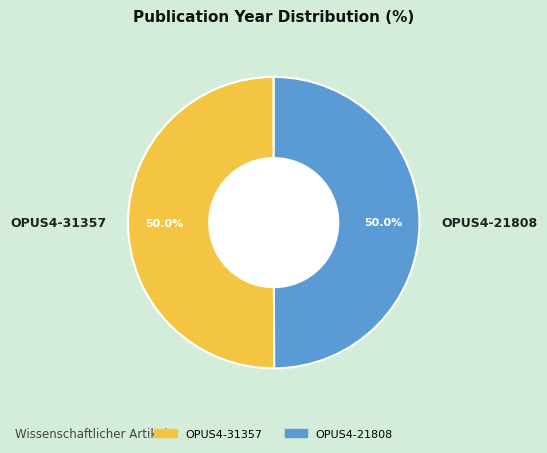

The OPUS4-21808 slice represents 50% of the pie. True or false?

True